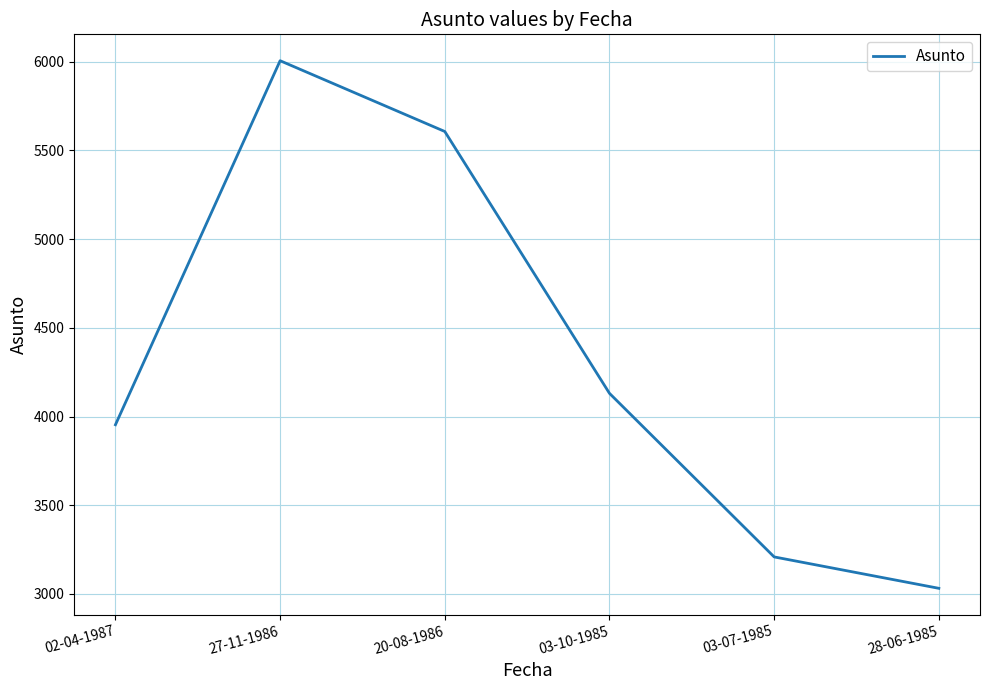

Approximately how many times larger is the value at 02-04-1987 compared to 20-08-1986?

0.7